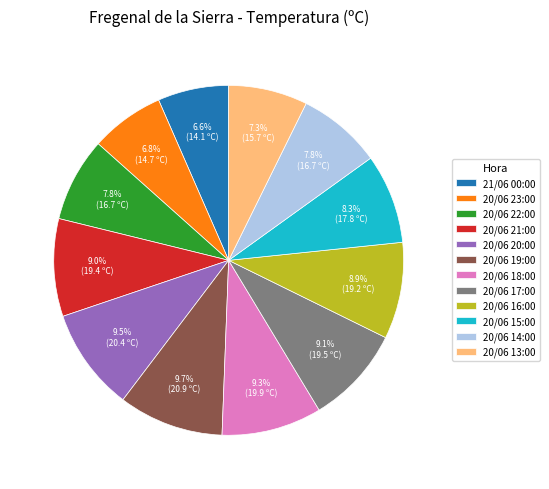

How much of the chart is everything except 20/06 15:00?

91.7%